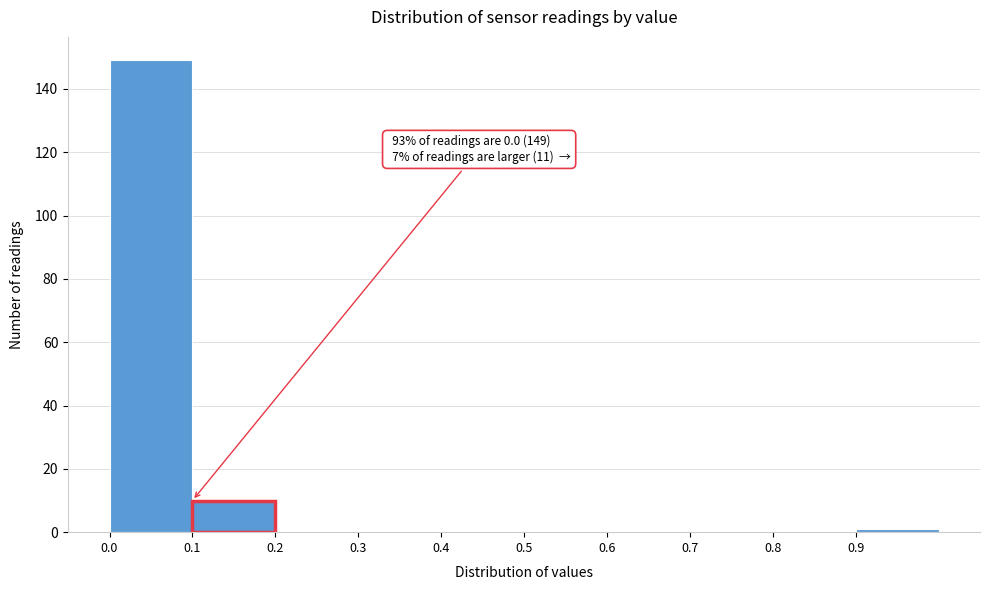

Which range on the x-axis has the tallest bar?

0.0 to 0.1